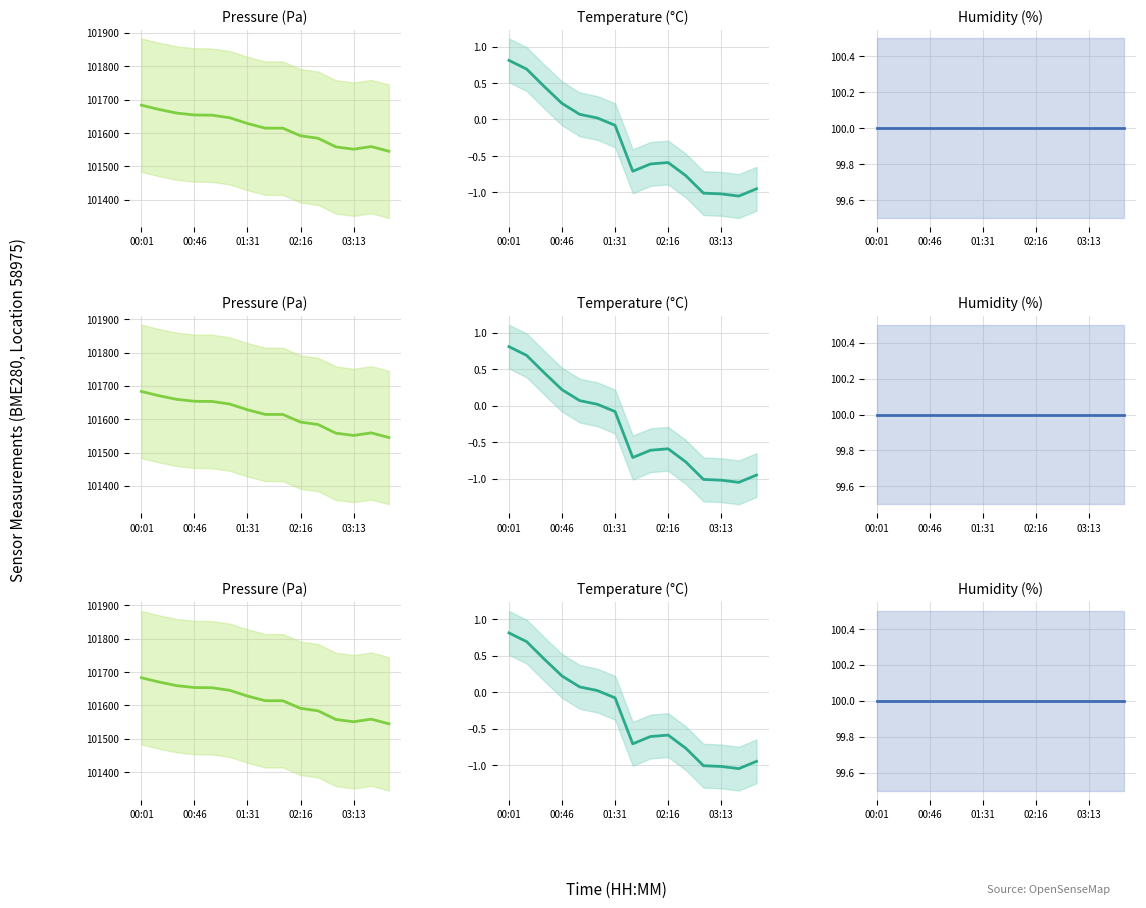

Which series has the widest spread of values?

pressure